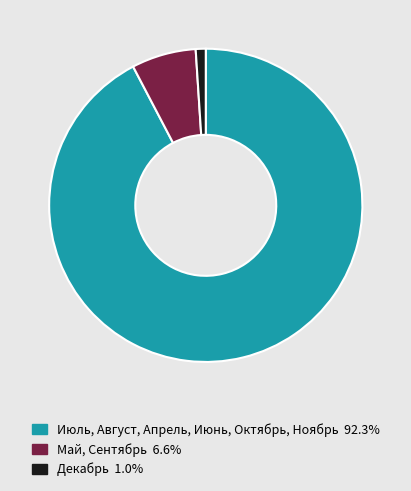

Is there any slice that represents more than half of the pie?

Yes